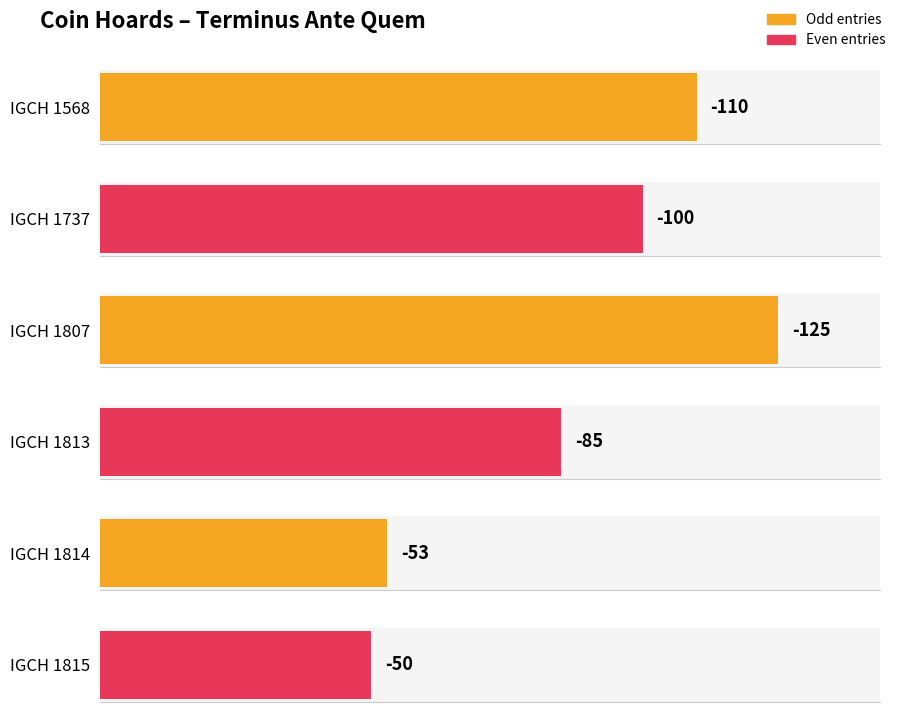

How many bars are there in total?

6